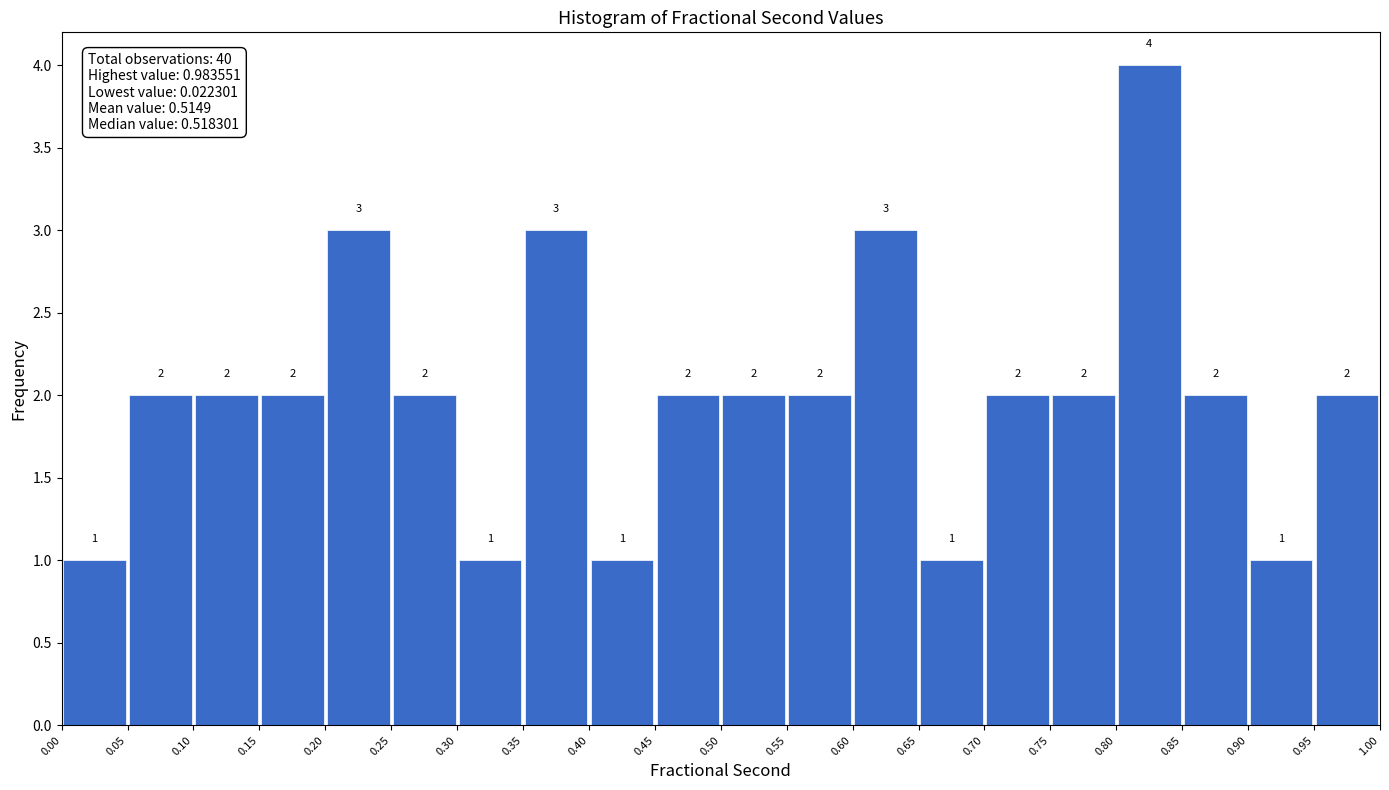

Which range on the x-axis has the tallest bar?

0.80 to 0.85